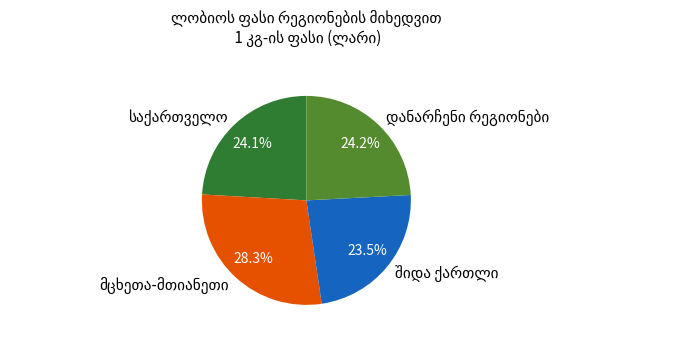

Does any single category account for the majority?

No